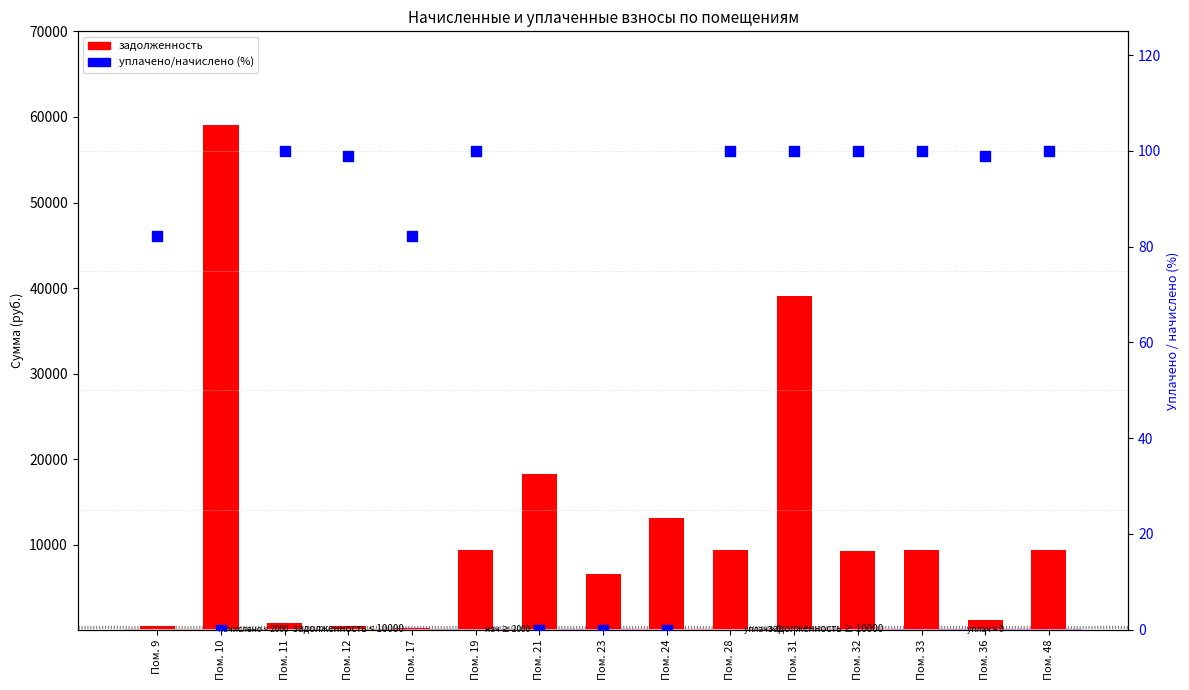

Which series contains the lowest Y value?

уплачено/начислено (%)